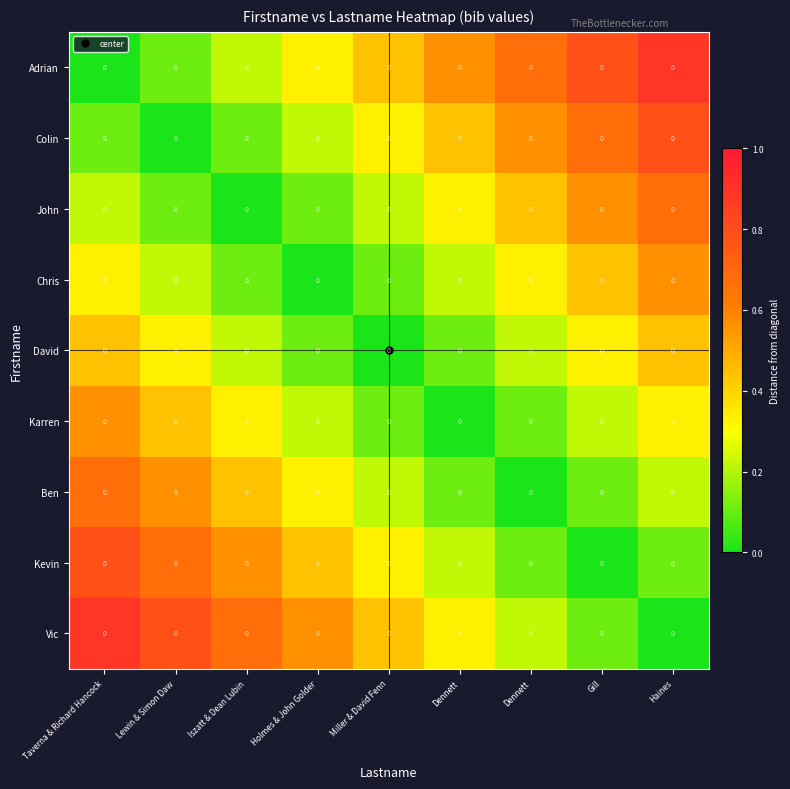

Reading left to right, list all the values displayed in this chart.

Adrian: Taverna & Richard Hancock=0.0	Lewin & Simon Daw=0.0	Iszatt & Dean Lubin=0.0	Holmes & John Golder=0.0	Miller & David Fenn=0.0	Dennett=0.0	Dennett=0.0	Gill=0.0	Haines=0.0
Colin: Taverna & Richard Hancock=0.0	Lewin & Simon Daw=0.0	Iszatt & Dean Lubin=0.0	Holmes & John Golder=0.0	Miller & David Fenn=0.0	Dennett=0.0	Dennett=0.0	Gill=0.0	Haines=0.0
John: Taverna & Richard Hancock=0.0	Lewin & Simon Daw=0.0	Iszatt & Dean Lubin=0.0	Holmes & John Golder=0.0	Miller & David Fenn=0.0	Dennett=0.0	Dennett=0.0	Gill=0.0	Haines=0.0
Chris: Taverna & Richard Hancock=0.0	Lewin & Simon Daw=0.0	Iszatt & Dean Lubin=0.0	Holmes & John Golder=0.0	Miller & David Fenn=0.0	Dennett=0.0	Dennett=0.0	Gill=0.0	Haines=0.0
David: Taverna & Richard Hancock=0.0	Lewin & Simon Daw=0.0	Iszatt & Dean Lubin=0.0	Holmes & John Golder=0.0	Miller & David Fenn=0.0	Dennett=0.0	Dennett=0.0	Gill=0.0	Haines=0.0
Karren: Taverna & Richard Hancock=0.0	Lewin & Simon Daw=0.0	Iszatt & Dean Lubin=0.0	Holmes & John Golder=0.0	Miller & David Fenn=0.0	Dennett=0.0	Dennett=0.0	Gill=0.0	Haines=0.0
Ben: Taverna & Richard Hancock=0.0	Lewin & Simon Daw=0.0	Iszatt & Dean Lubin=0.0	Holmes & John Golder=0.0	Miller & David Fenn=0.0	Dennett=0.0	Dennett=0.0	Gill=0.0	Haines=0.0
Kevin: Taverna & Richard Hancock=0.0	Lewin & Simon Daw=0.0	Iszatt & Dean Lubin=0.0	Holmes & John Golder=0.0	Miller & David Fenn=0.0	Dennett=0.0	Dennett=0.0	Gill=0.0	Haines=0.0
Vic: Taverna & Richard Hancock=0.0	Lewin & Simon Daw=0.0	Iszatt & Dean Lubin=0.0	Holmes & John Golder=0.0	Miller & David Fenn=0.0	Dennett=0.0	Dennett=0.0	Gill=0.0	Haines=0.0